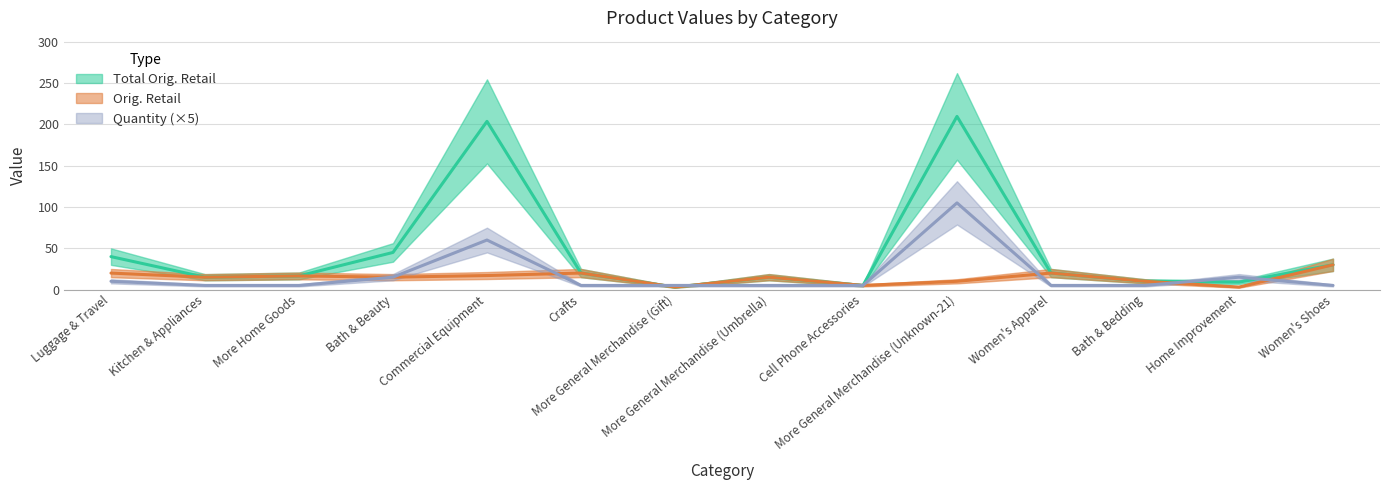

What is the sum of all Total Orig. Retail values?

641.8